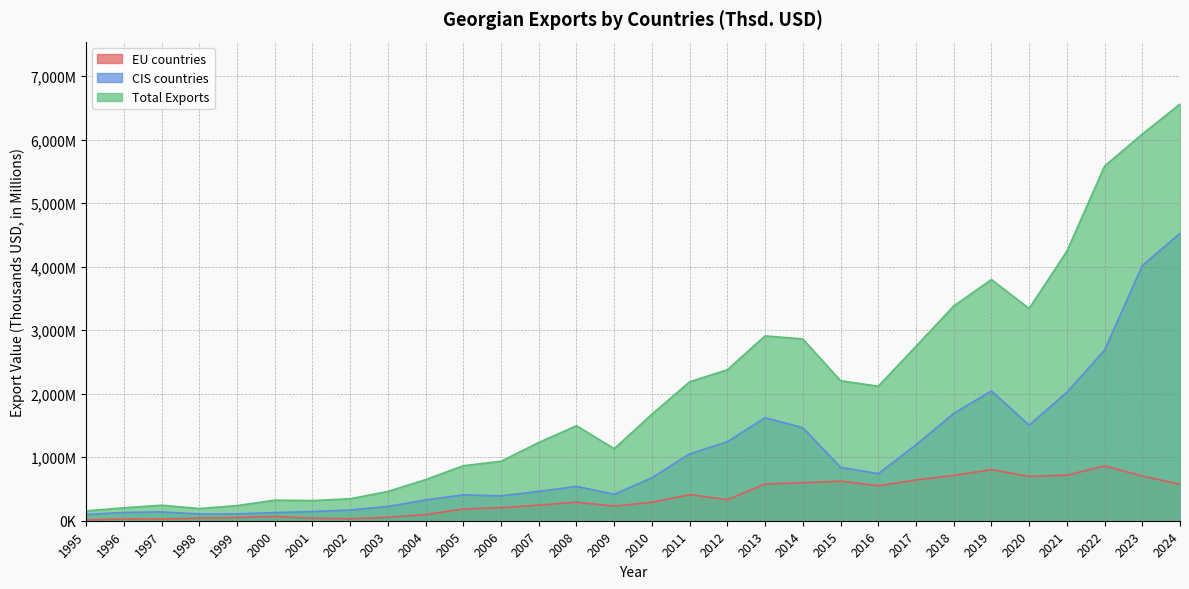

Rank the series by their average value, from highest to lowest.

Total Exports, CIS countries, EU countries